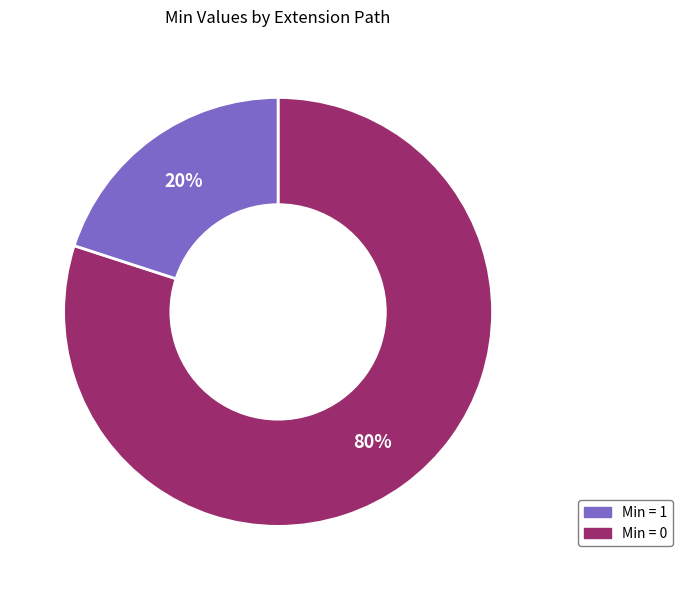

How many slices are in this pie chart?

2